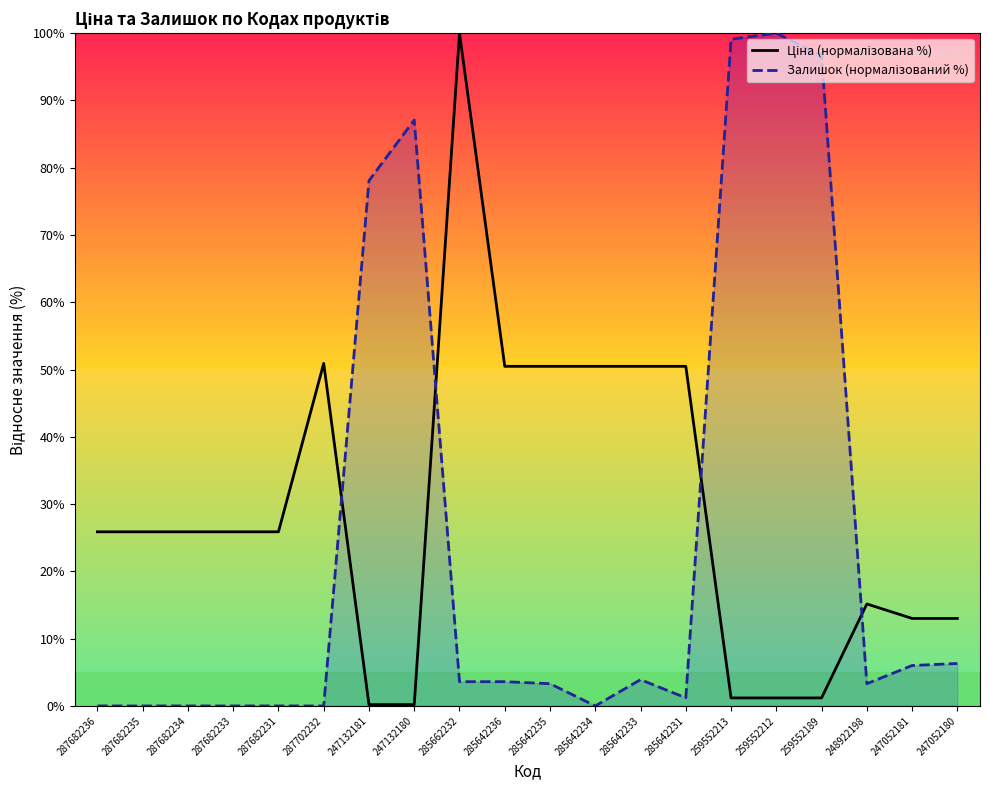

Which series has the largest total across all categories?

Ціна (нормалізована %)